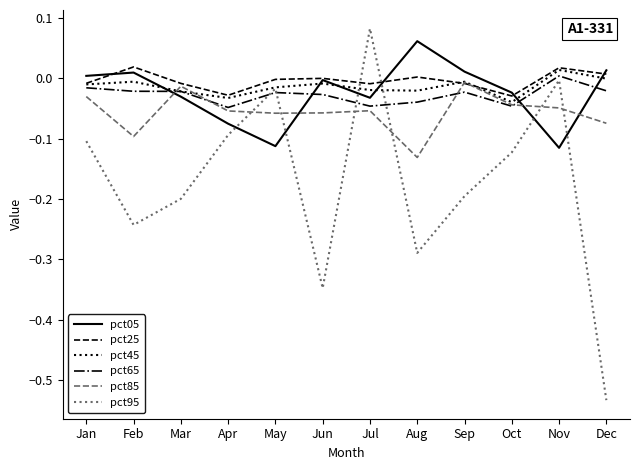

The pct95 series shows -0.2 at Dec. True or false?

False